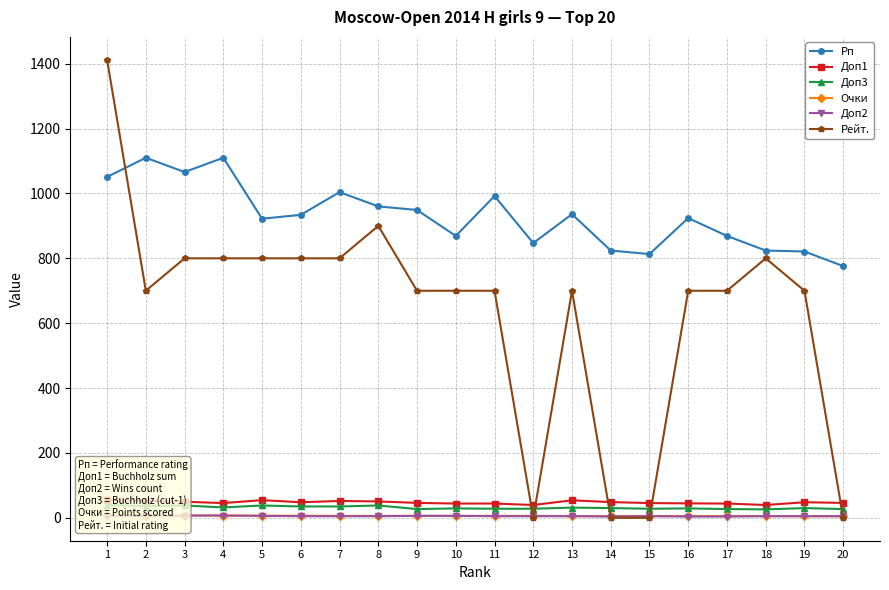

Is the value of Доп2 at 2 greater than the value of Рейт. at 18?

No